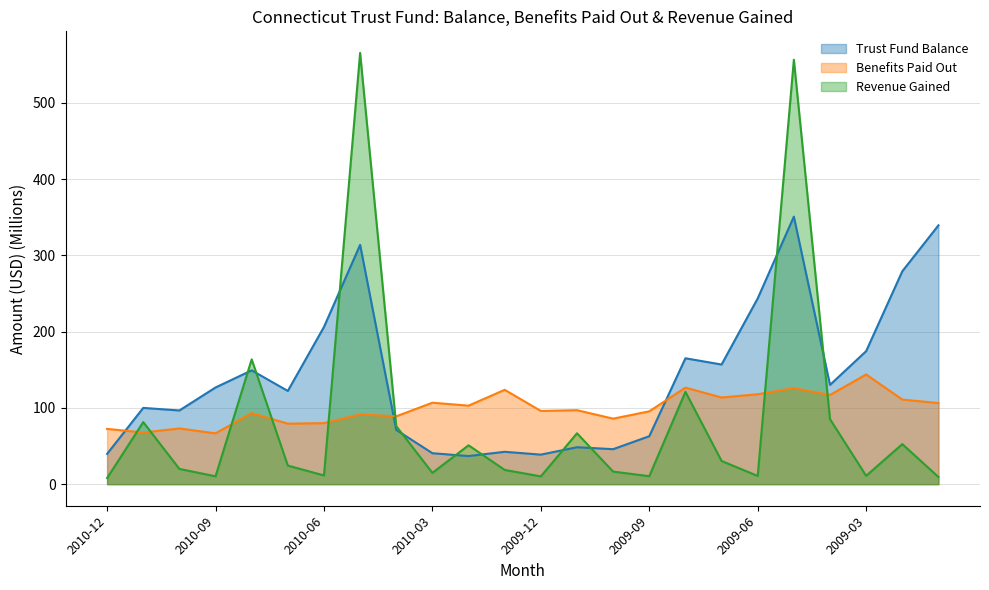

Reading left to right, extract all data points from this chart.

Trust Fund Balance: 2010-12=39.7	2010-11=100.0	2010-10=96.7	2010-09=126.8	2010-08=149.3	2010-07=122.3	2010-06=206.2	2010-05=313.8	2010-04=71.1	2010-03=40.6	2010-02=36.9	2010-01=42.5	2009-12=38.7	2009-11=48.5	2009-10=45.9	2009-09=62.9	2009-08=165.1	2009-07=156.9	2009-06=243.6	2009-05=350.8	2009-04=130.2	2009-03=174.5	2009-02=279.2	2009-01=339.4
Benefits Paid Out: 2010-12=72.5	2010-11=67.8	2010-10=73.0	2010-09=66.7	2010-08=93.2	2010-07=79.4	2010-06=80.0	2010-05=91.5	2010-04=89.0	2010-03=106.8	2010-02=103.0	2010-01=123.7	2009-12=96.0	2009-11=97.0	2009-10=85.9	2009-09=95.5	2009-08=126.6	2009-07=113.7	2009-06=117.9	2009-05=125.9	2009-04=117.0	2009-03=143.9	2009-02=111.0	2009-01=106.4
Revenue Gained: 2010-12=8.0	2010-11=81.4	2010-10=20.0	2010-09=10.3	2010-08=163.7	2010-07=24.4	2010-06=11.5	2010-05=565.6	2010-04=76.1	2010-03=14.8	2010-02=51.0	2010-01=18.7	2009-12=10.2	2009-11=66.7	2009-10=16.5	2009-09=10.5	2009-08=121.1	2009-07=30.4	2009-06=10.8	2009-05=556.6	2009-04=85.3	2009-03=11.0	2009-02=52.5	2009-01=9.4